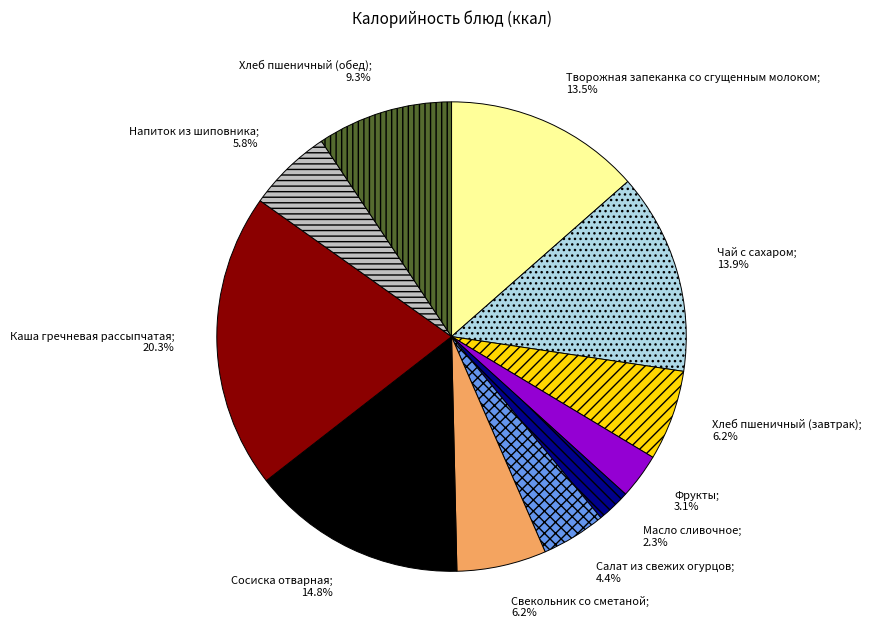

Is there a majority slice in this chart?

No